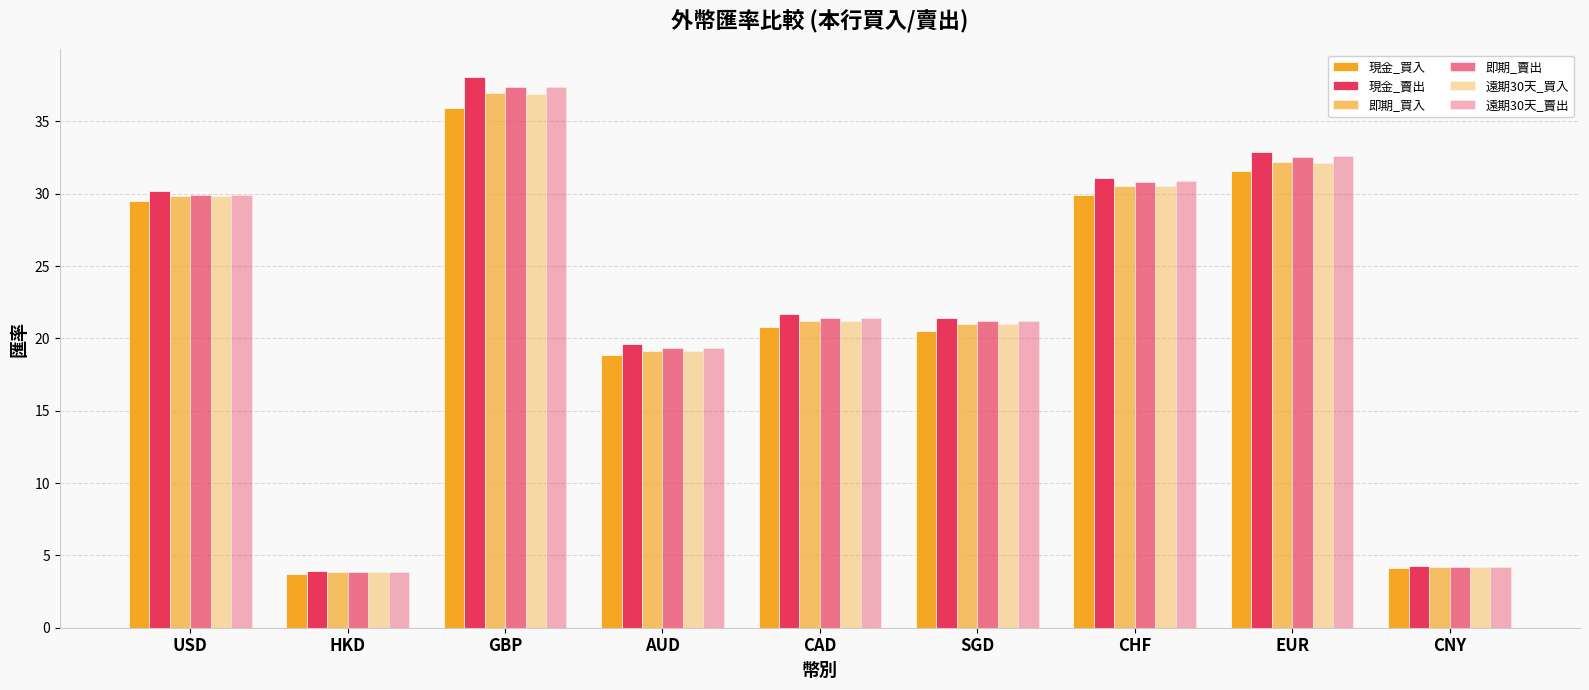

At how many categories does at least one series exceed 28?

4